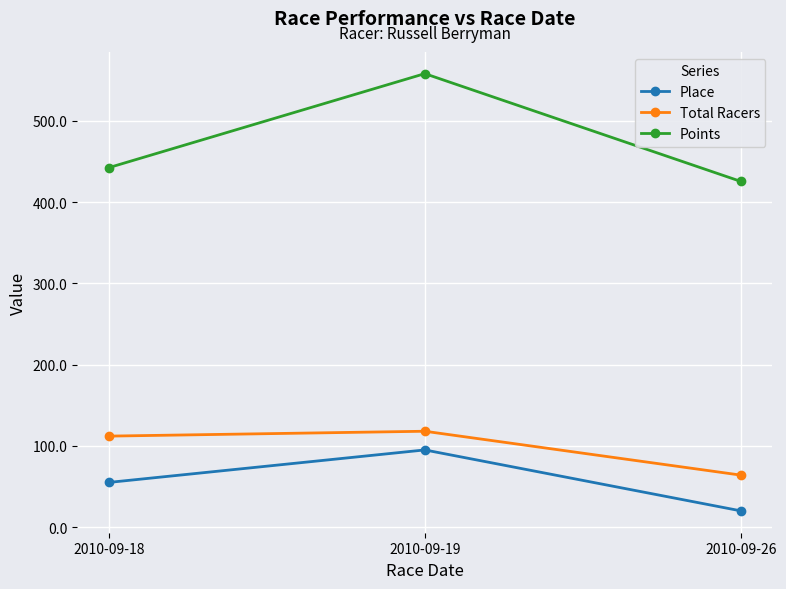

What is the value of the Place point at the 2nd from the left?

95.0